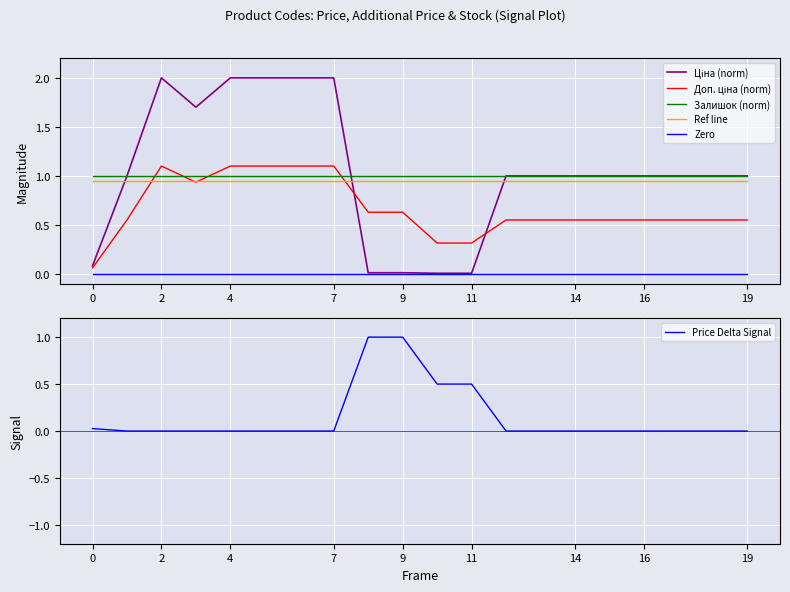

How many distinct data groups are displayed?

6